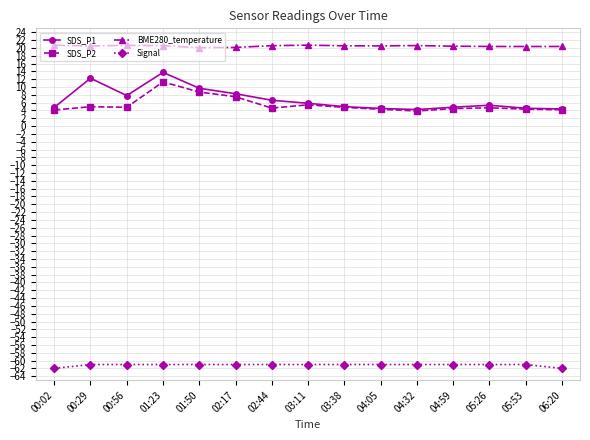

True or false: SDS_P2 and Signal cross at least once.

False